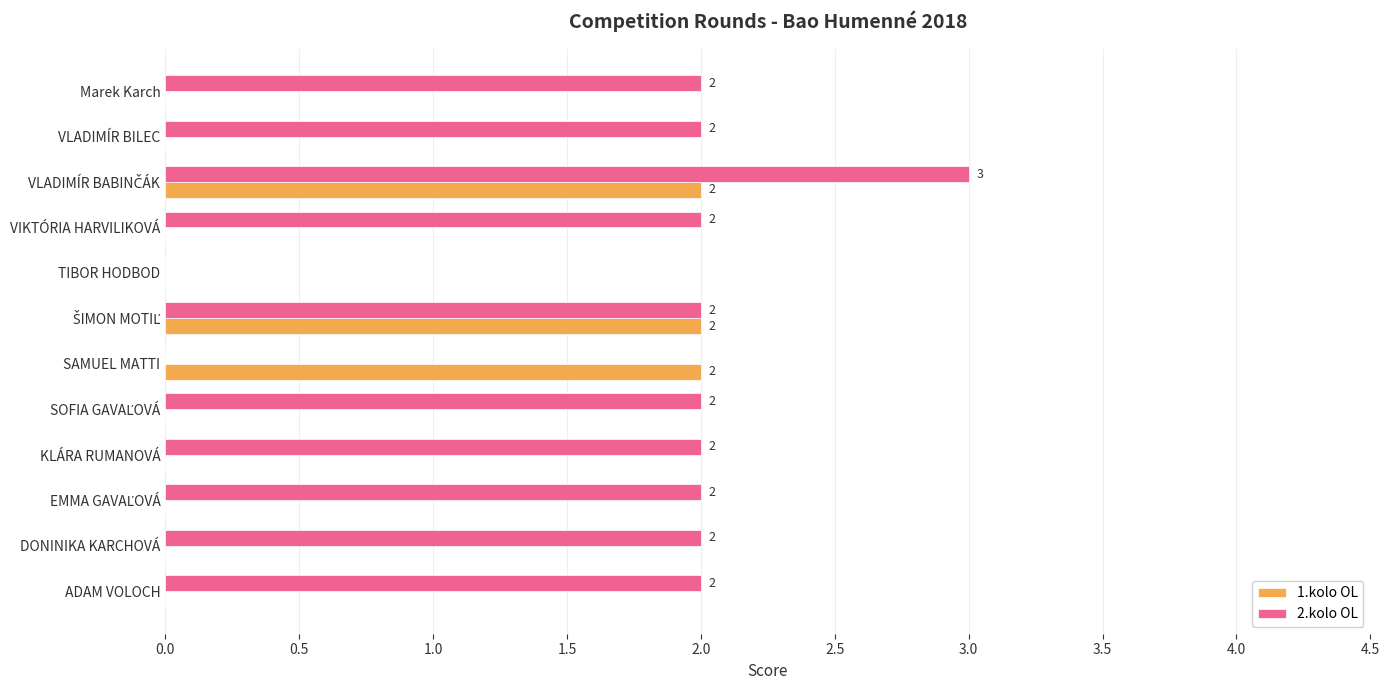

What is the sum of all 2.kolo OL values?

21